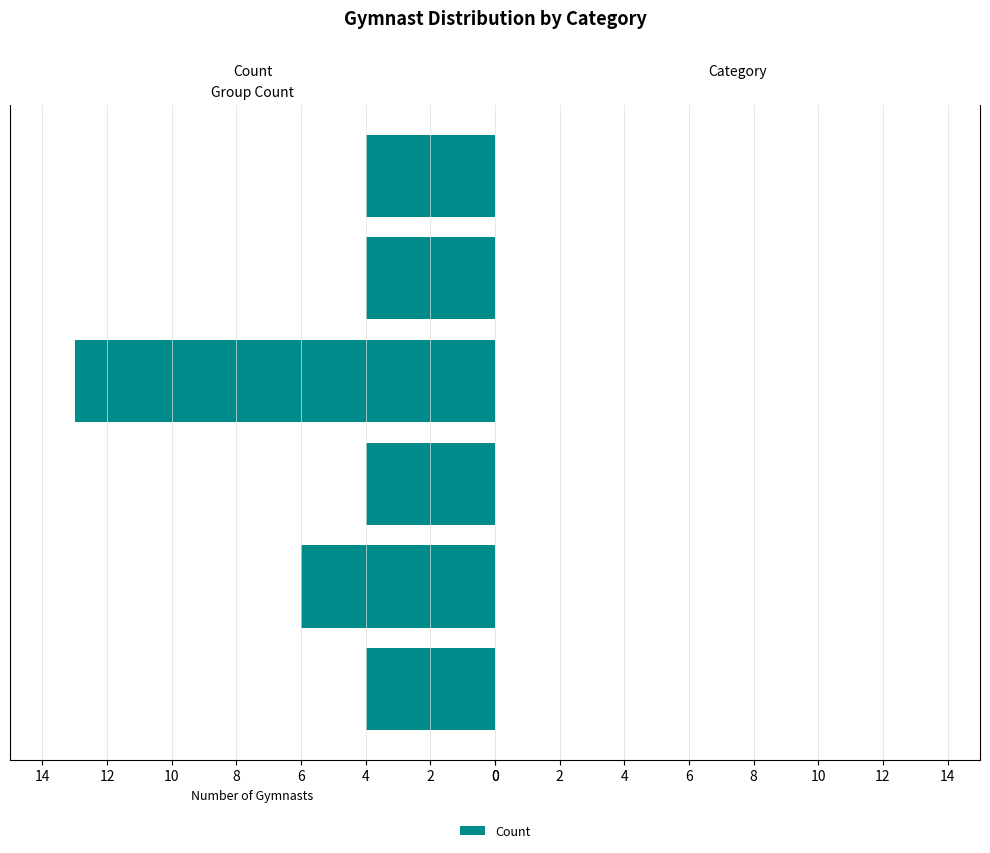

What is the minimum value shown in the chart?

4